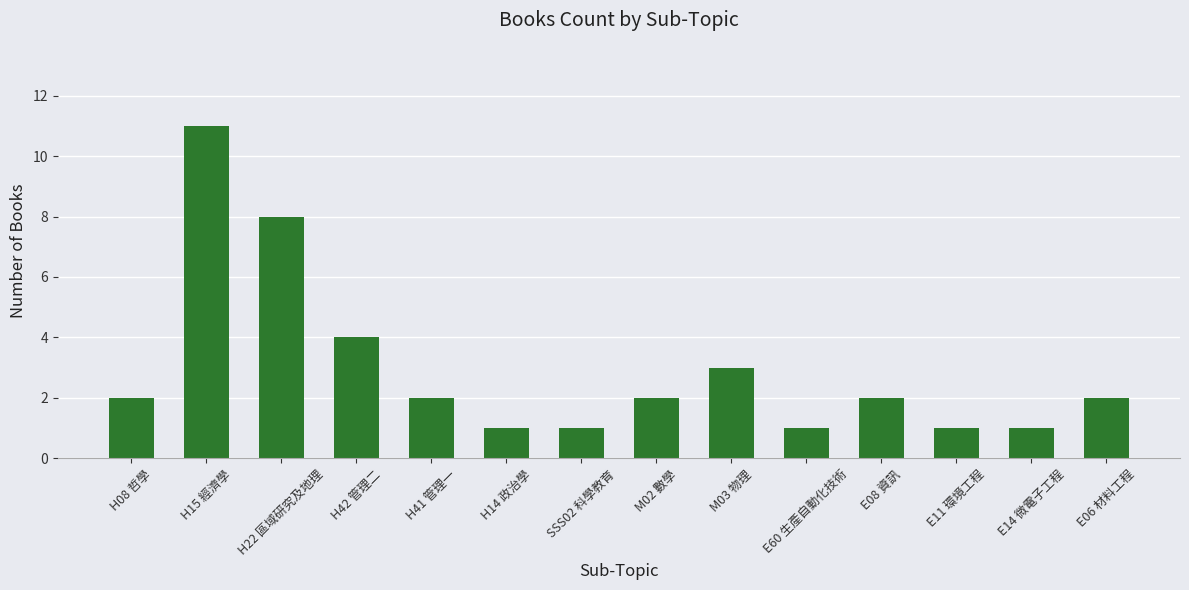

At which category does the chart reach its peak across all series?

H15 經濟學